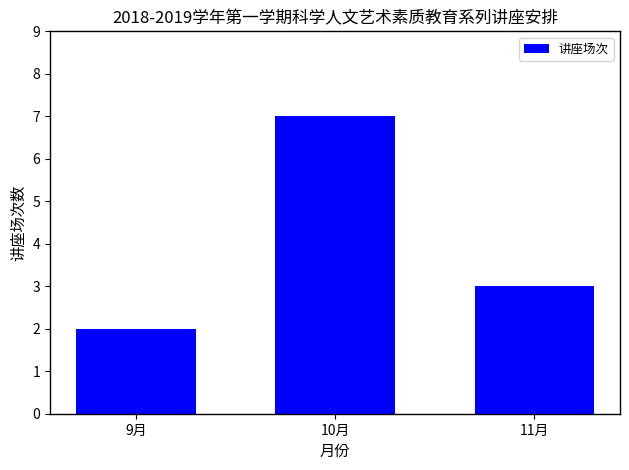

Reading left to right, transcribe all the data shown in this chart.

9月=2	10月=7	11月=3